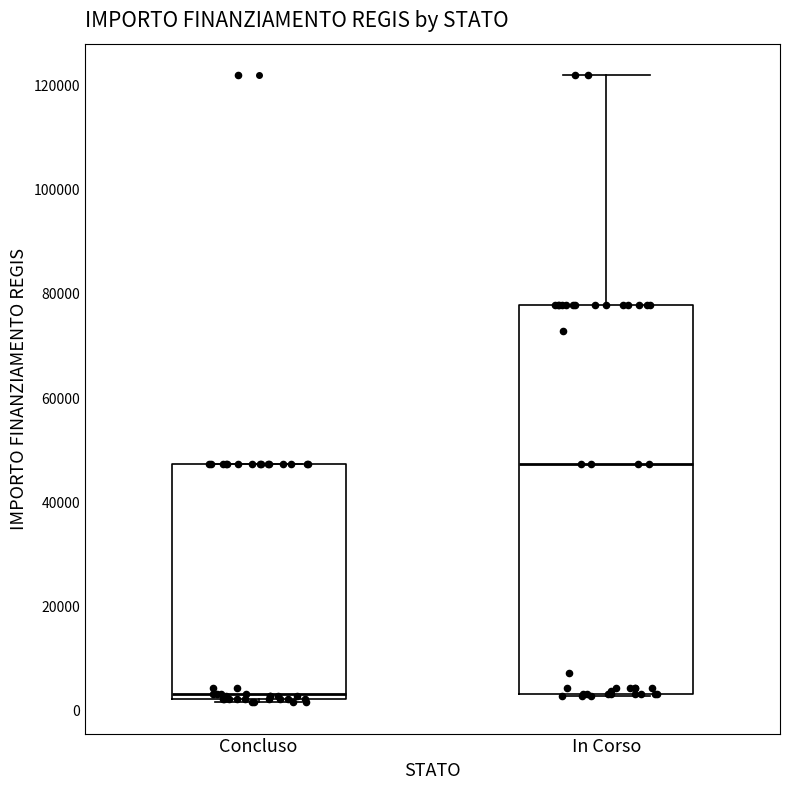

Reading left to right, transcribe this box plot: for each box, give where its median line is, the range the box spans, and where its two whiskers end, as read against the y-axis. The values are not printed on the chart, so give them approximately, as read against the axis.

Concluso: median 4000, box 2000 to 48000, whiskers 2000 to 48000
In Corso: median 48000, box 4000 to 78000, whiskers 2000 to 122000